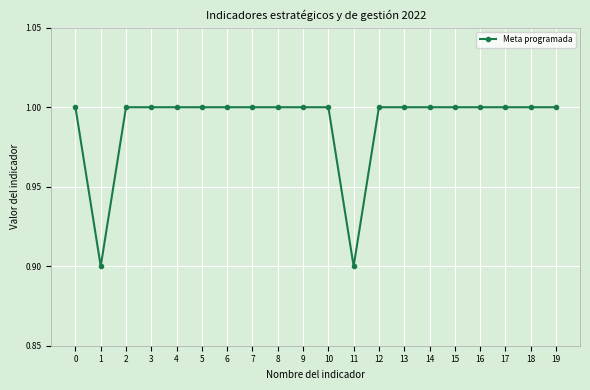

The value at 3 is 1.0. True or false?

True